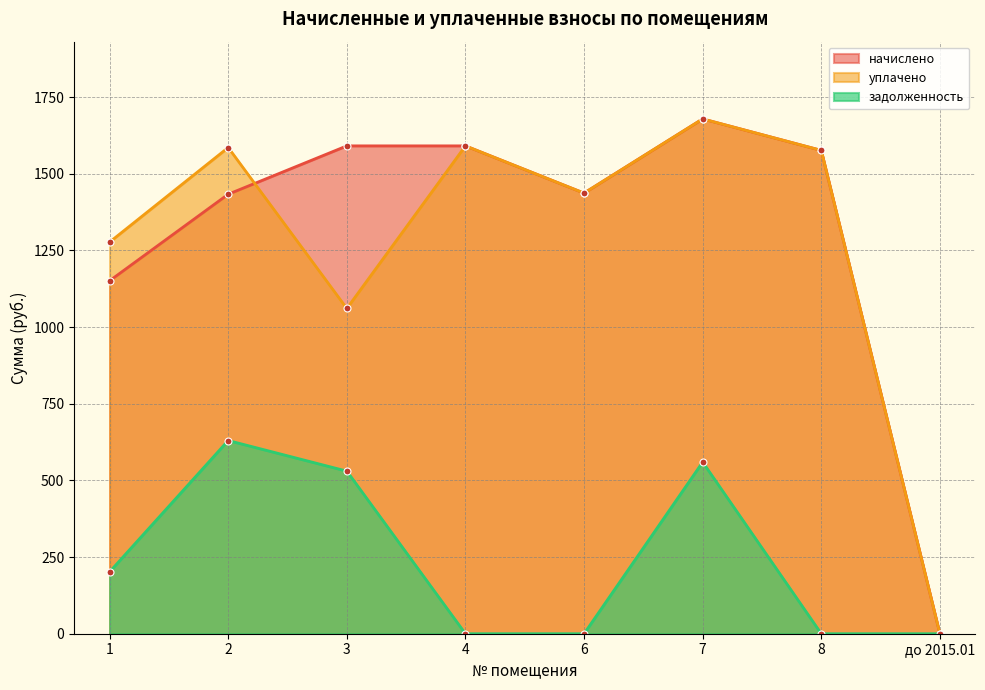

Where is the first local maximum for задолженность?

2